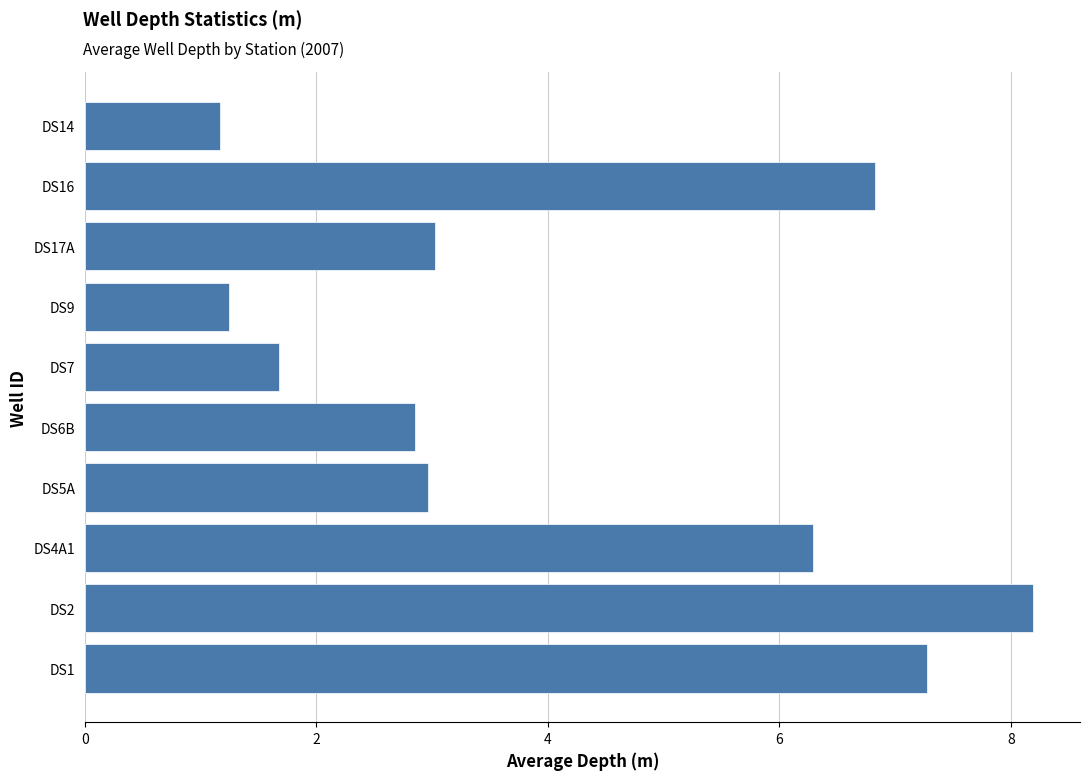

Does the chart contain any negative values?

No